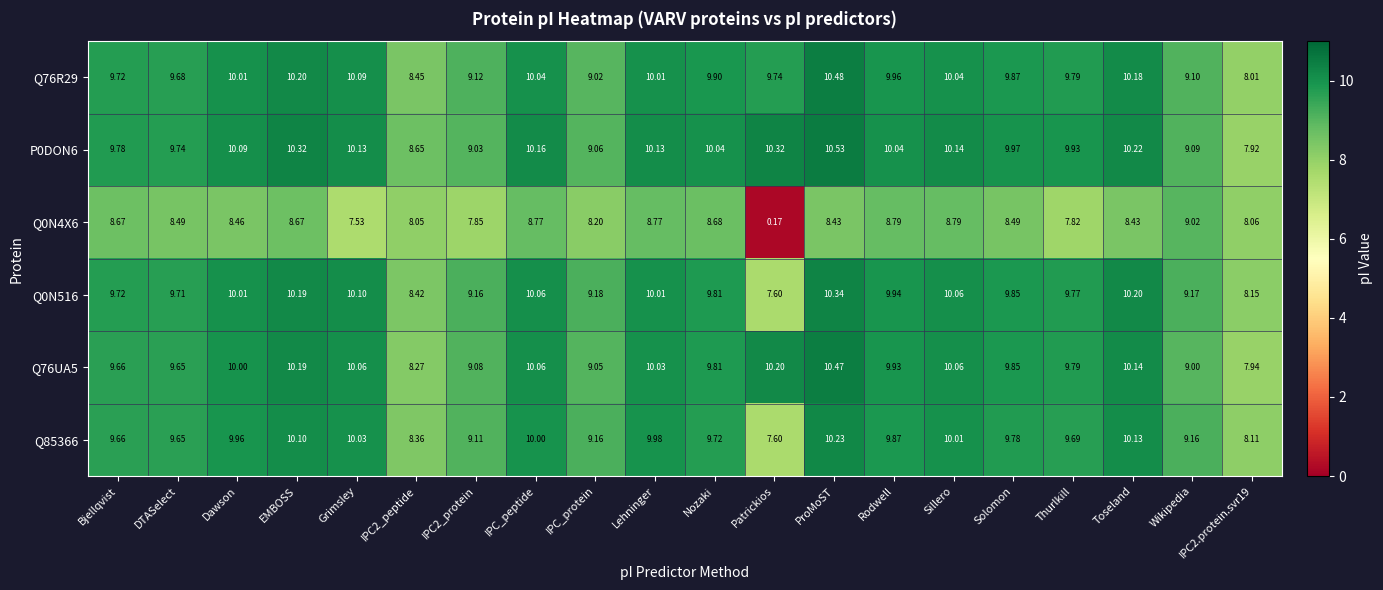

At which category does the chart reach its peak across all series?

ProMoST